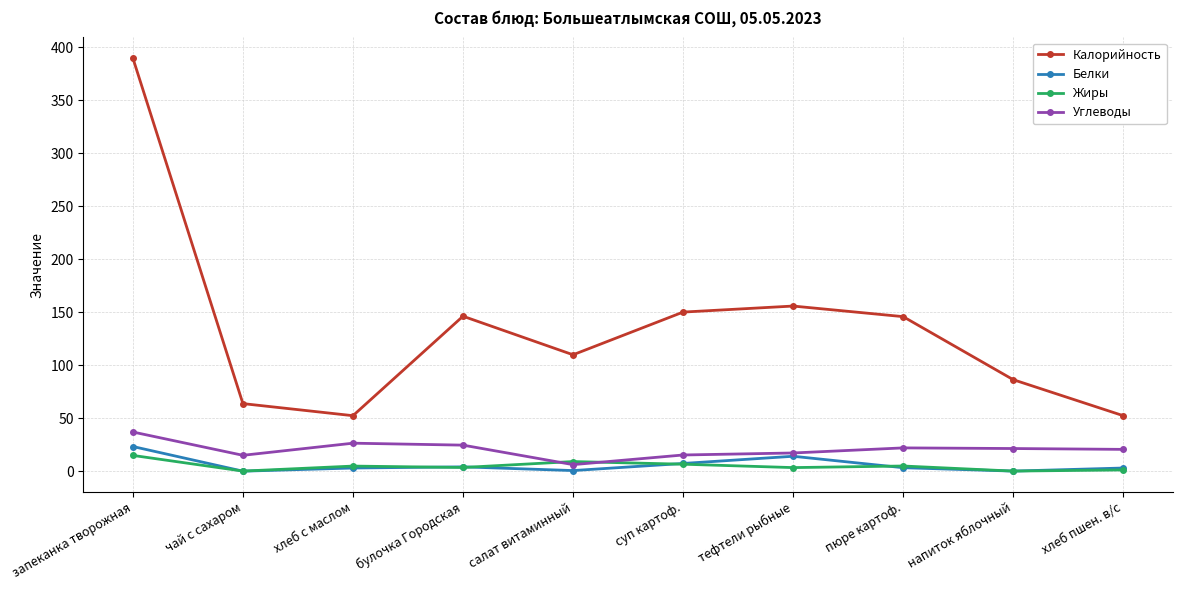

Which series has the widest spread of values?

Калорийность